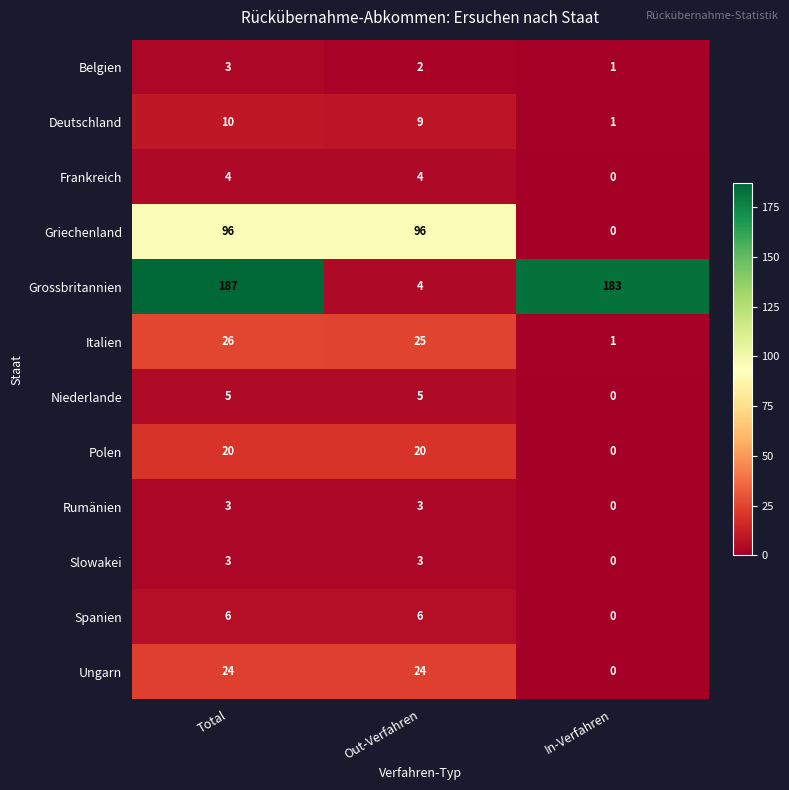

Is it true that Deutschland equals 1 at In-Verfahren?

True